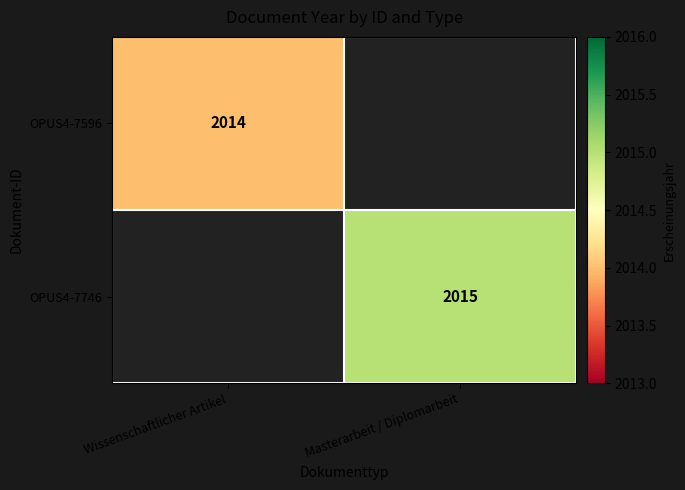

True or false: OPUS4-7596 has a value of 790 at Wissenschaftlicher Artikel.

False